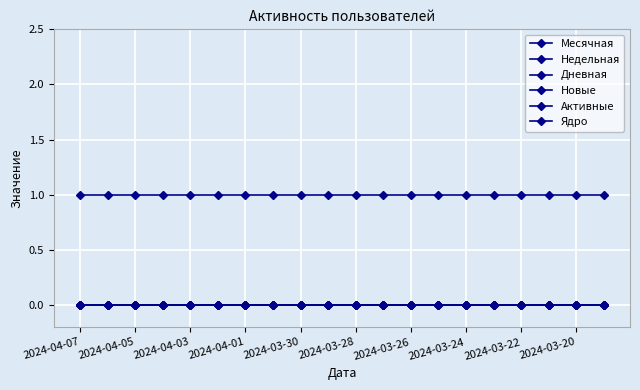

Reading left to right, what are all the values shown in this chart?

Месячная: 1	1	1	1	1	1	1	1	1	1	1	1	1	1	1	1	1	1	1	1
Недельная: 0	0	0	0	0	0	0	0	0	0	0	0	0	0	0	0	0	0	0	0
Дневная: 0	0	0	0	0	0	0	0	0	0	0	0	0	0	0	0	0	0	0	0
Новые: 0	0	0	0	0	0	0	0	0	0	0	0	0	0	0	0	0	0	0	0
Активные: 0	0	0	0	0	0	0	0	0	0	0	0	0	0	0	0	0	0	0	0
Ядро: 0	0	0	0	0	0	0	0	0	0	0	0	0	0	0	0	0	0	0	0